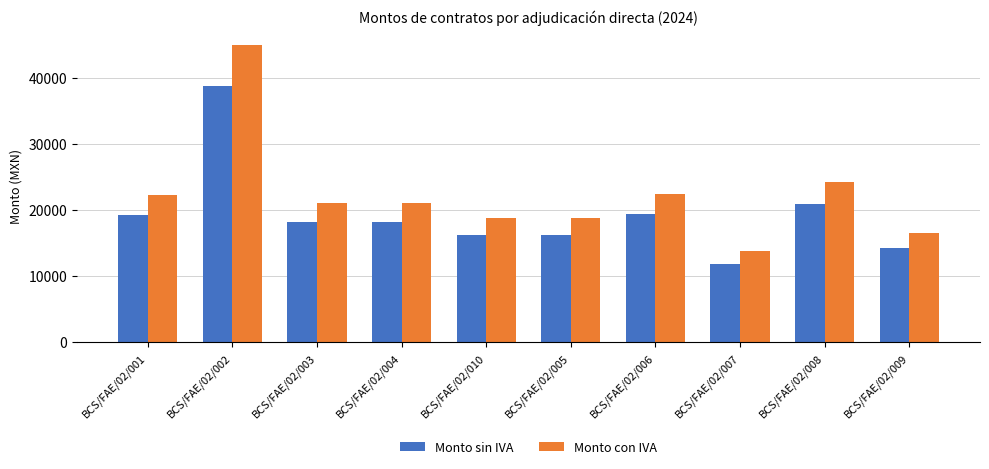

Between BCS/FAE/02/001 and BCS/FAE/02/007, which series saw the biggest shift?

Monto con IVA